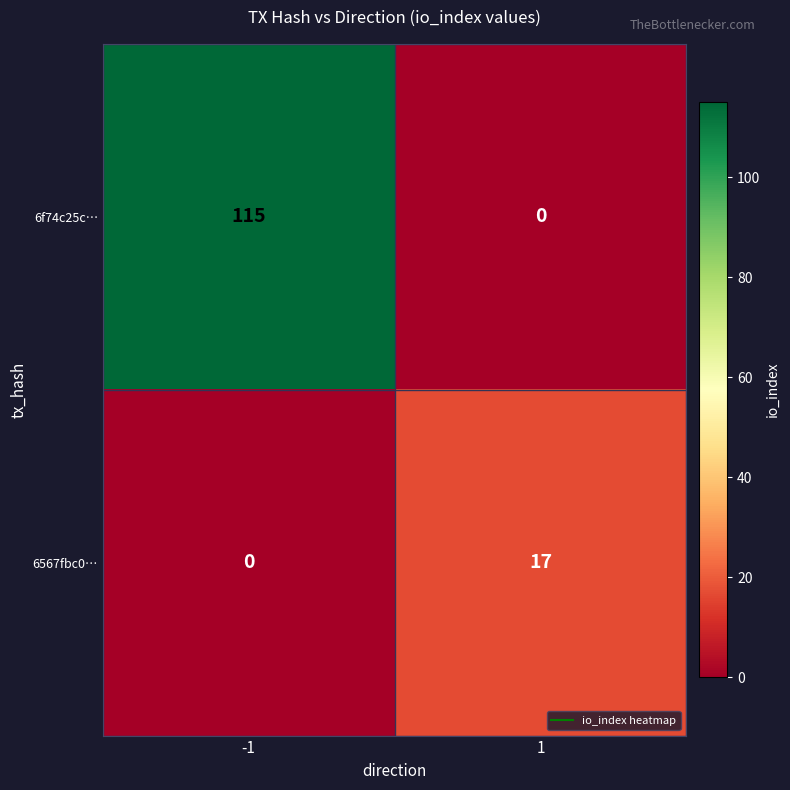

Between -1 and 1, which series saw the biggest shift?

6f74c25c…